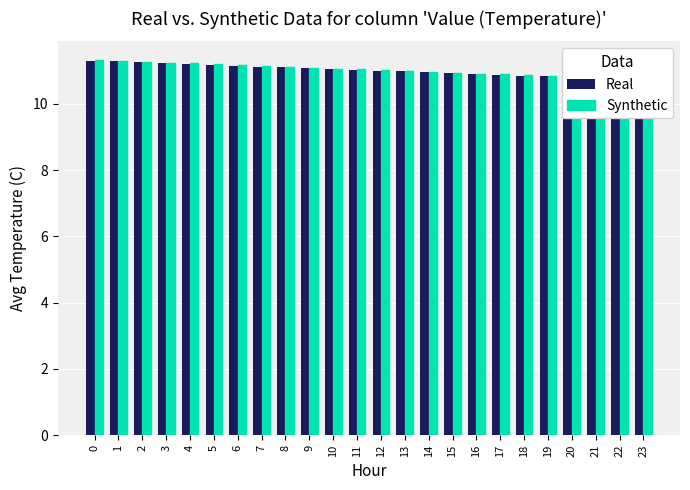

Reading right to left, what are all the values shown in this chart?

Real: 23=10.7	22=10.8	21=10.8	20=10.8	19=10.8	18=10.8	17=10.9	16=10.9	15=10.9	14=10.9	13=11.0	12=11.0	11=11.0	10=11.1	9=11.1	8=11.1	7=11.1	6=11.2	5=11.2	4=11.2	3=11.2	2=11.2	1=11.3	0=11.3
Synthetic: 23=10.7	22=10.8	21=10.8	20=10.8	19=10.8	18=10.9	17=10.9	16=10.9	15=10.9	14=11.0	13=11.0	12=11.0	11=11.0	10=11.1	9=11.1	8=11.1	7=11.1	6=11.2	5=11.2	4=11.2	3=11.2	2=11.3	1=11.3	0=11.3